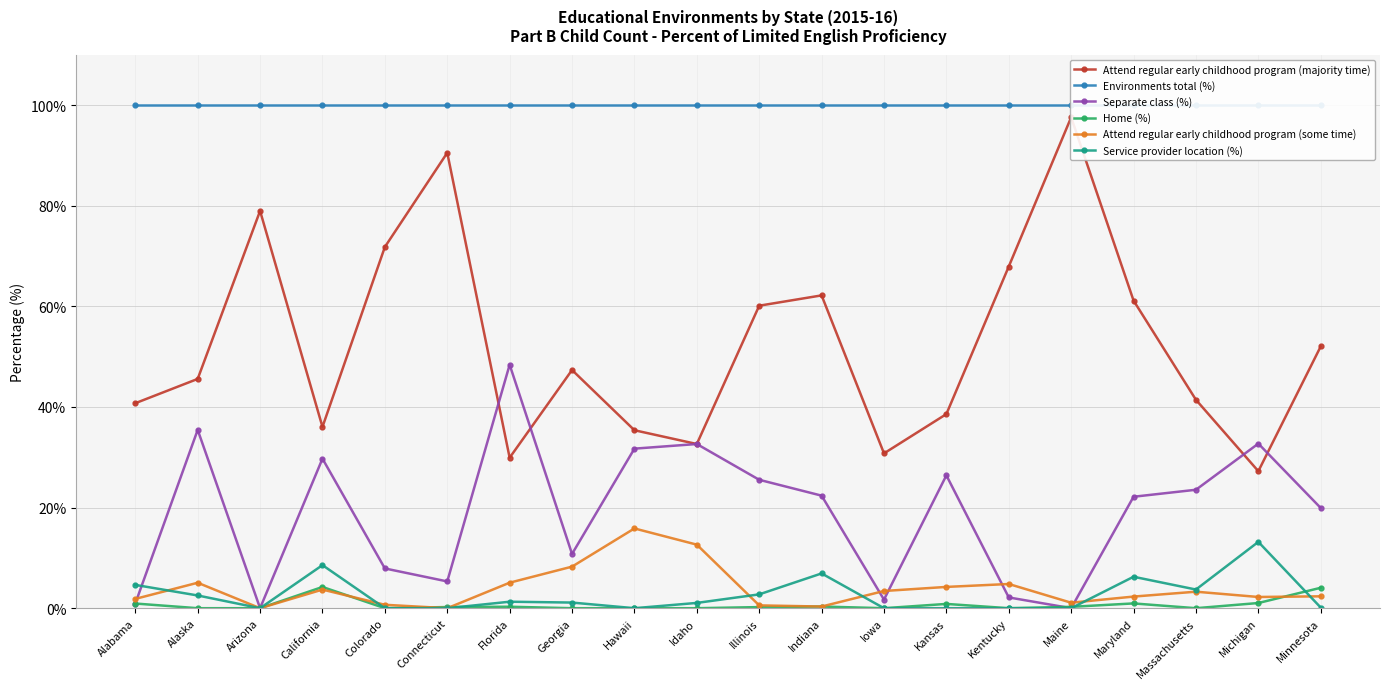

What is the spread (max minus min) of values at Florida?

99.7